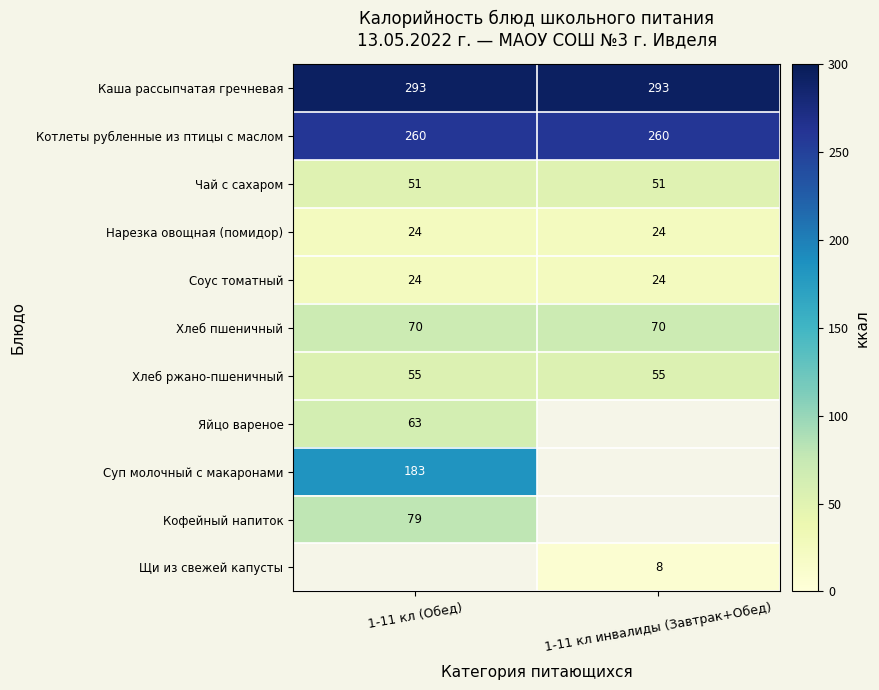

What is the average value of the Хлеб ржано-пшеничный series?

55